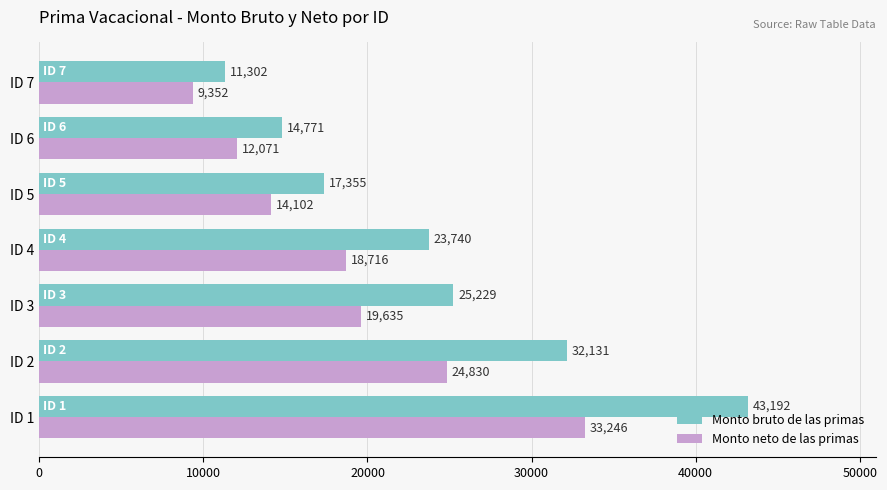

The Monto bruto de las primas series shows 11302.1 at ID 7. True or false?

True